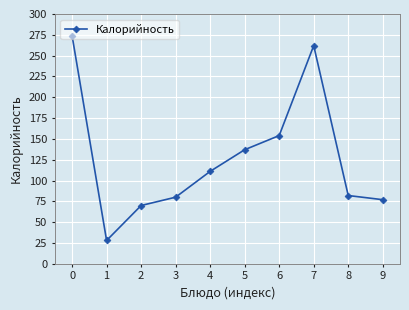

What is the minimum value shown in the chart?

28